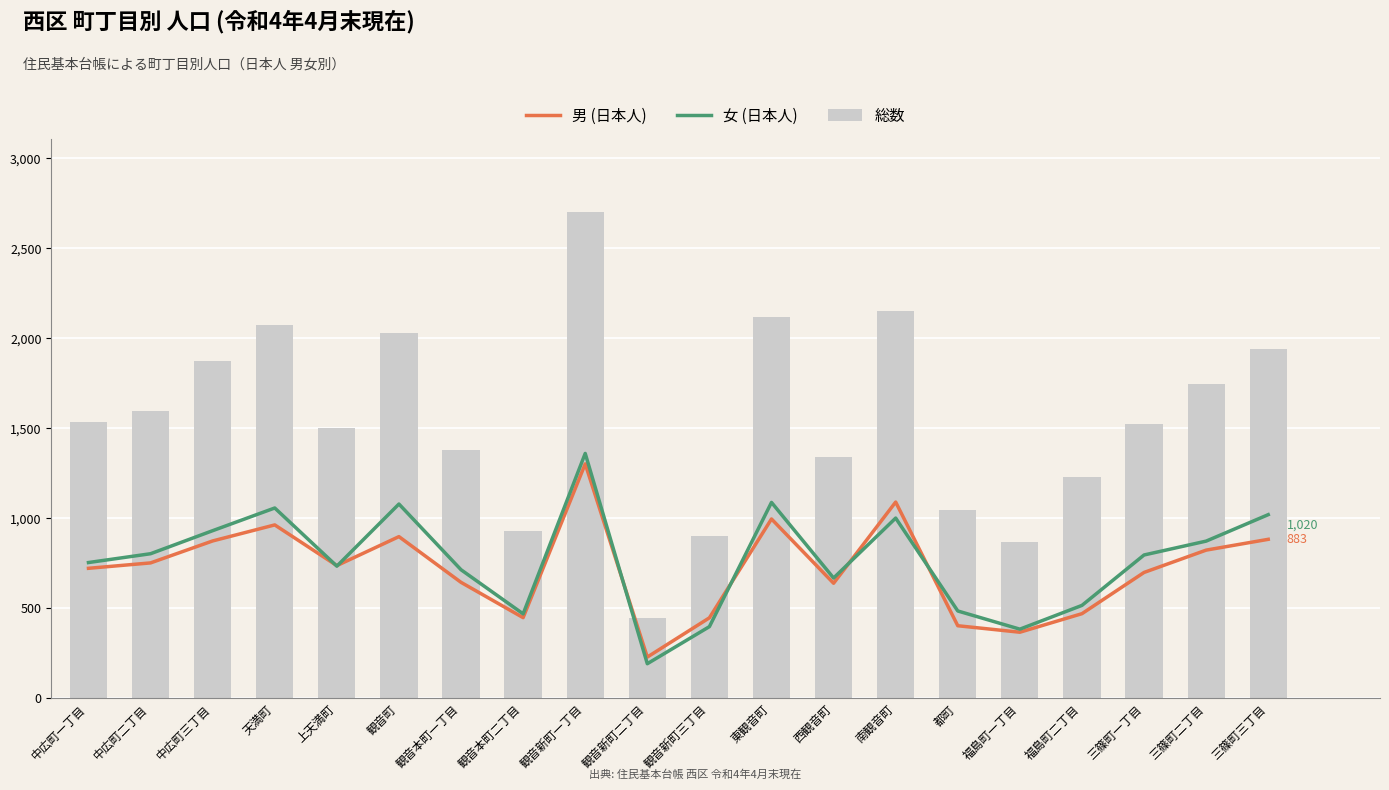

Reading right to left, transcribe all the data shown in this chart.

男 (日本人): 883	823	699	470	367	403	1090	639	996	447	229	1302	448	644	898	737	963	874	752	722
女 (日本人): 1020	873	796	516	384	485	1001	668	1088	398	192	1360	469	714	1079	734	1057	931	803	754
総数: 1940	1744	1522	1227	866	1046	2149	1338	2120	899	446	2703	928	1379	2027	1501	2071	1876	1596	1535